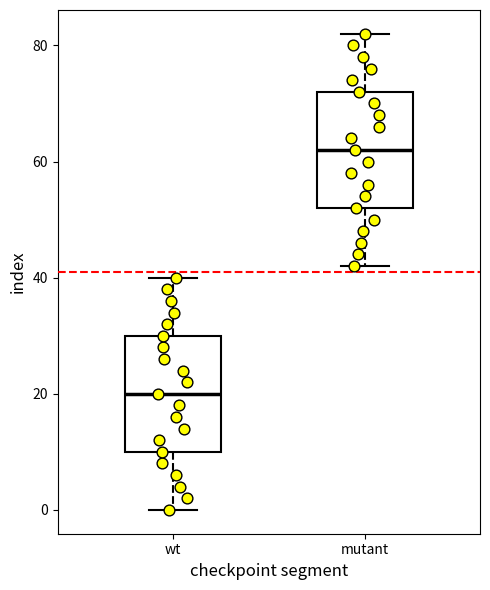

Reading left to right, read every box against the y-axis: the position of its median line, the range the box covers, and the ends of its whiskers. The values are not printed on the chart, so give them approximately, as read against the axis.

wt: median 20, box 10 to 30, whiskers 0 to 40
mutant: median 62, box 52 to 72, whiskers 42 to 82